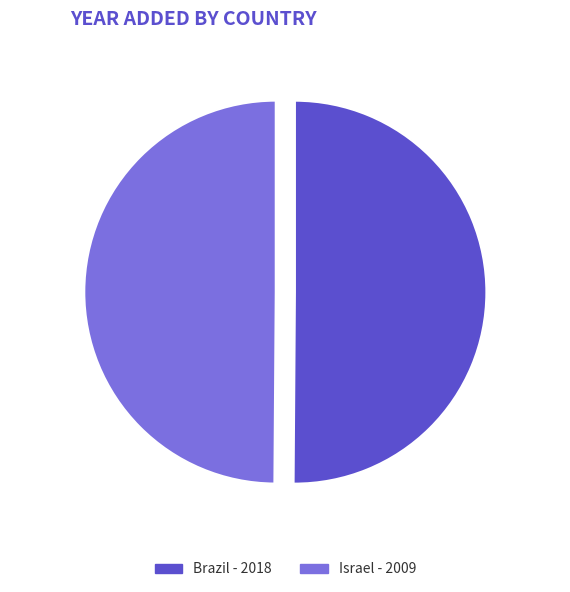

What portion of the pie excludes Brazil?

49.9%